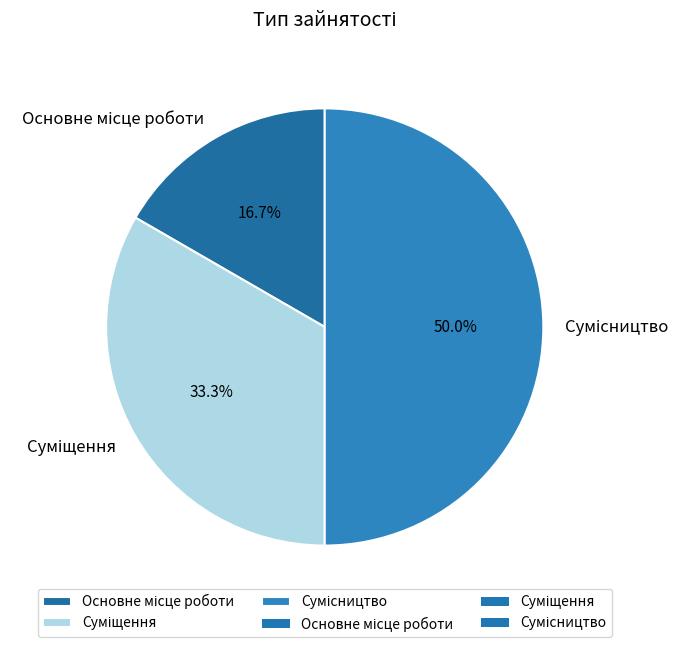

How many segments does this pie chart have?

3